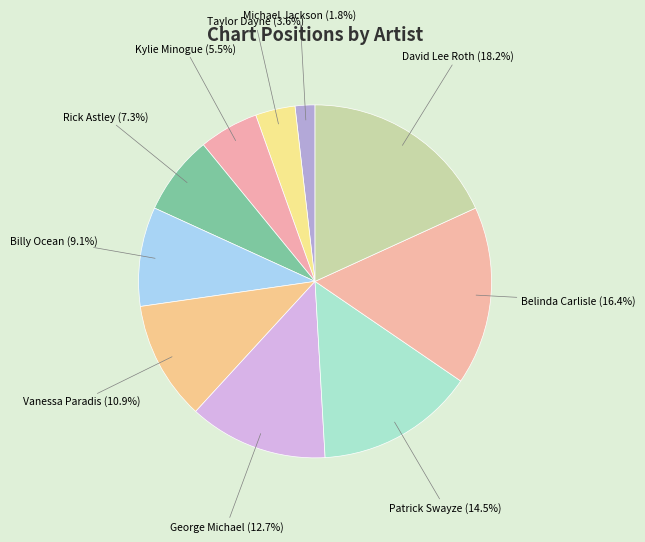

Approximately how many times larger is the value at Rick Astley compared to Belinda Carlisle?

0.4